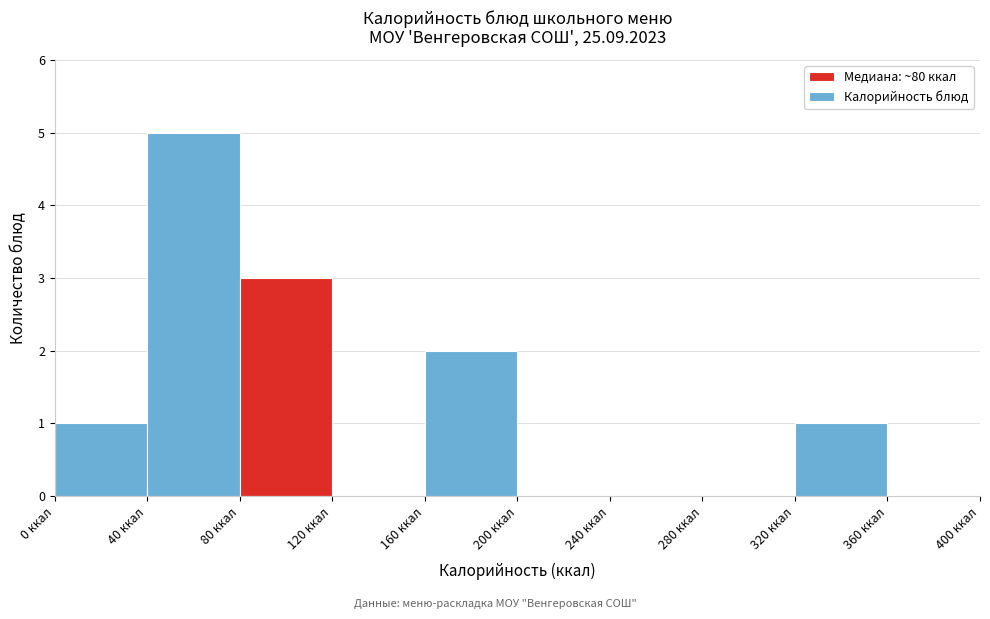

Reading left to right, transcribe this chart: for each bar, give the range it covers on the x-axis and its height. The values are not printed on the chart, so give them approximately, as read against the axis.

0 to 40: 1
40 to 80: 5
80 to 120: 3
120 to 160: 0
160 to 200: 2
200 to 240: 0
240 to 280: 0
280 to 320: 0
320 to 360: 1
360 to 400: 0